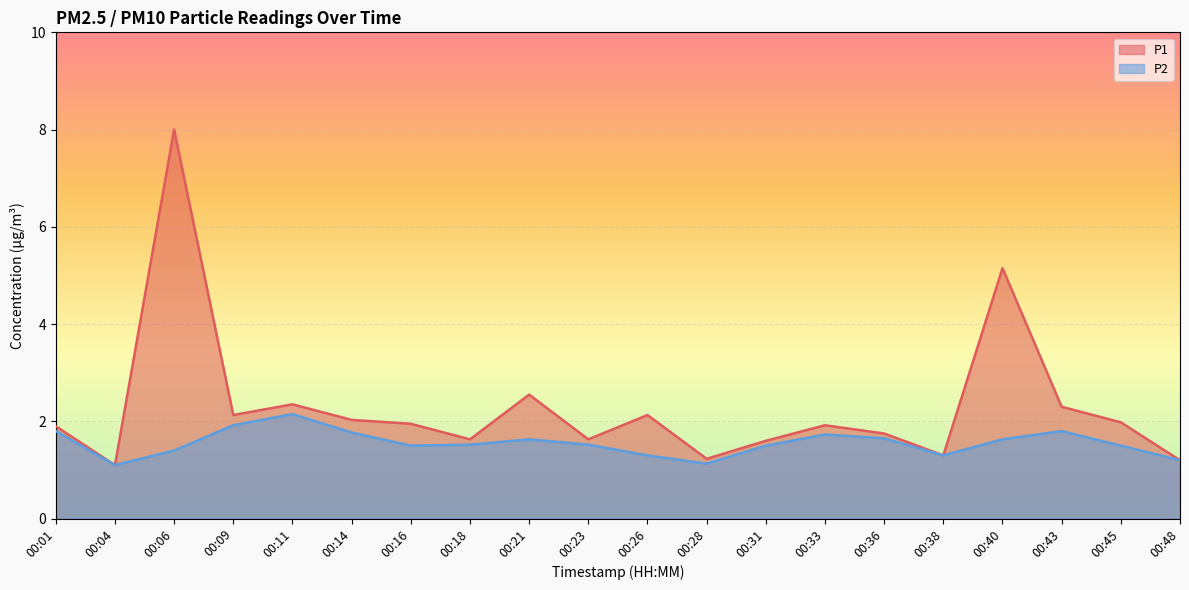

Rank the series by their average value, from highest to lowest.

P1, P2